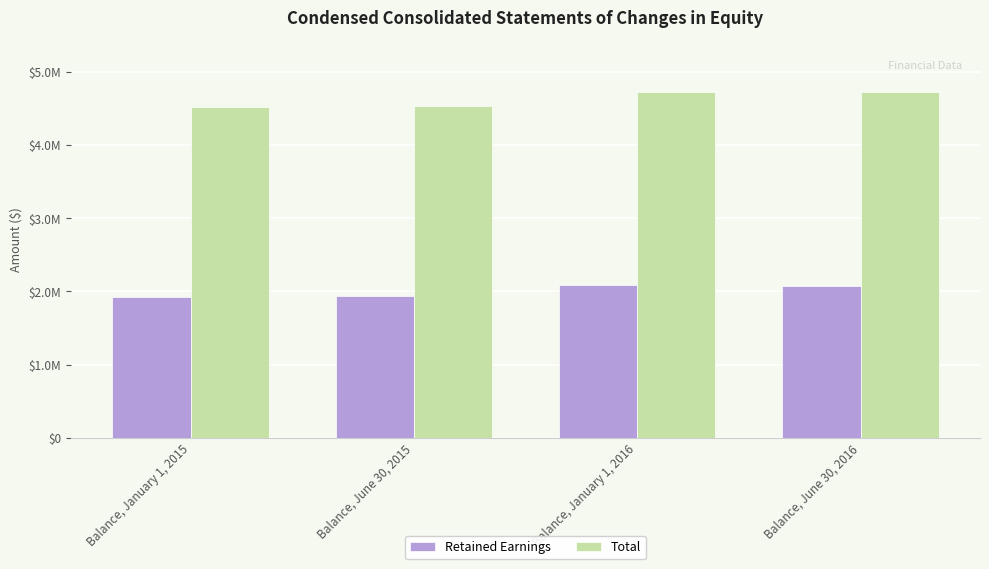

Does the chart contain any negative values?

No